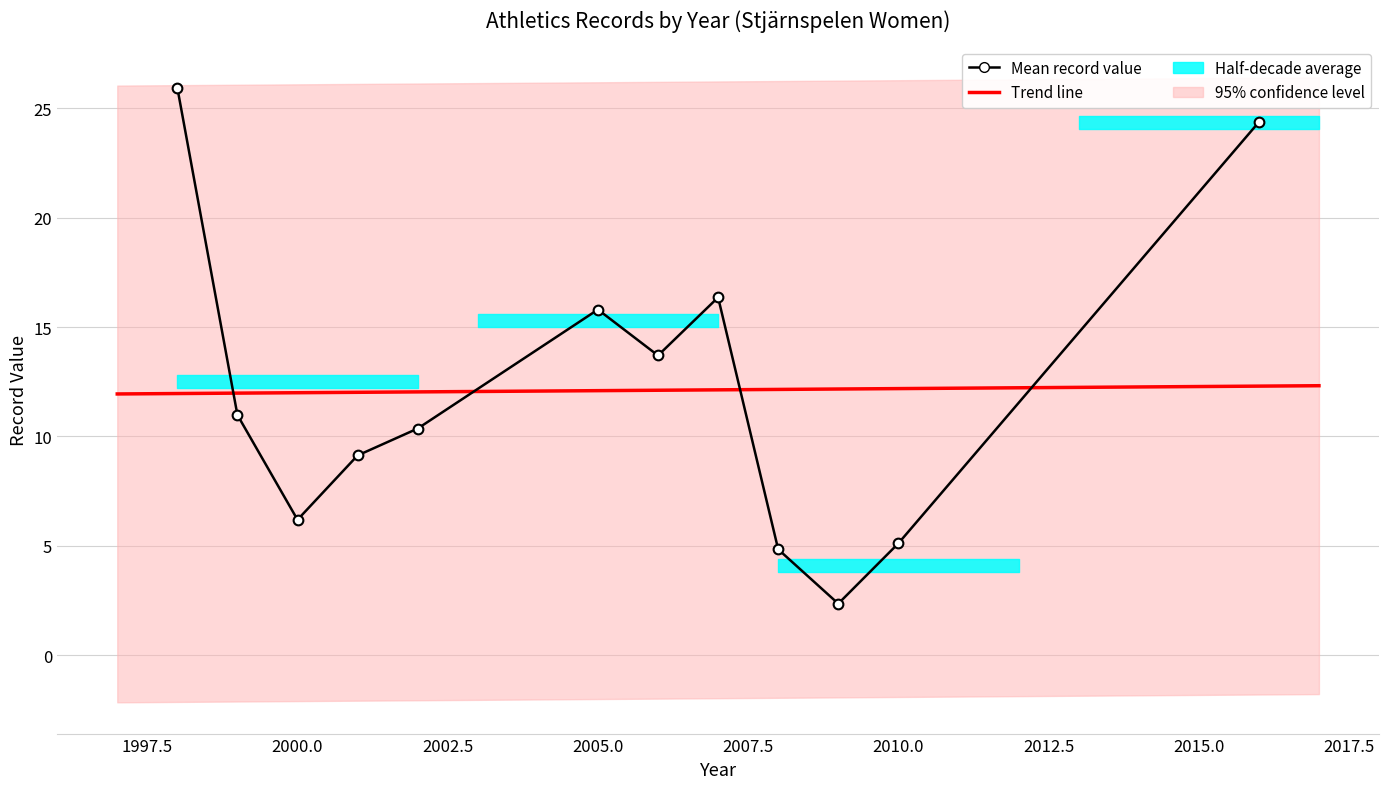

The value at 27 is 32.3. True or false?

False